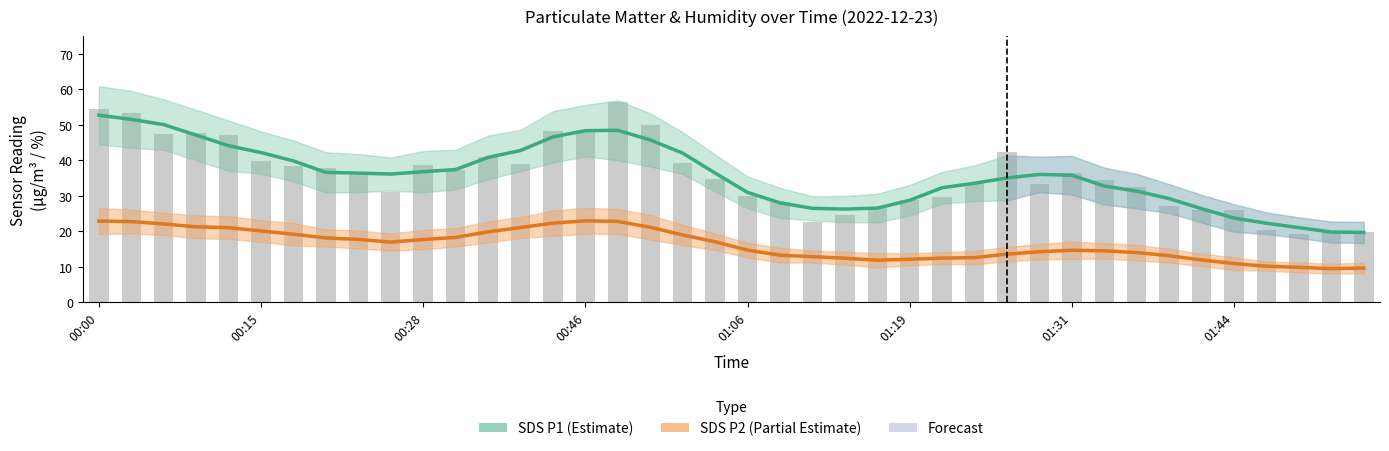

Rank the series by their maximum value, from lowest to highest.

SDS P2 (Partial Estimate), SDS P1 (Estimate)